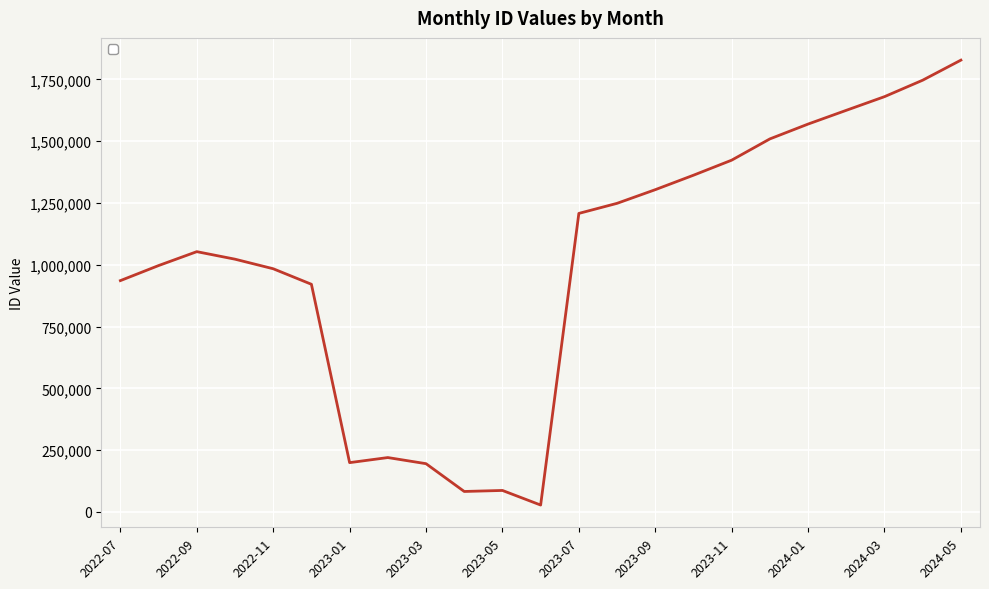

What is the maximum value shown in the chart?

1828307